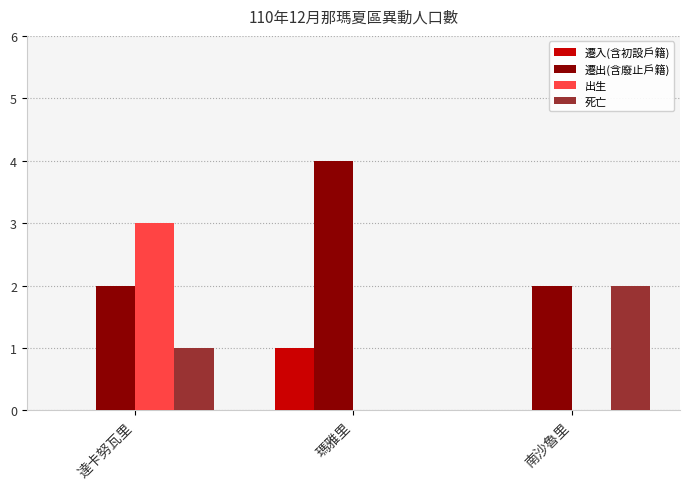

How many series are shown in this chart?

4